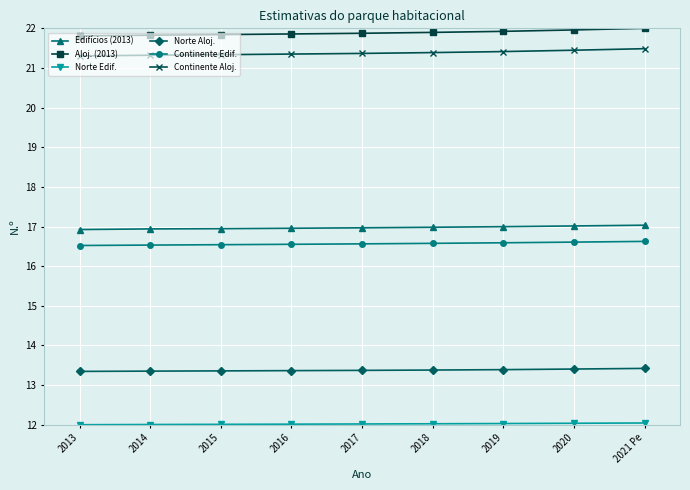

The Continente Aloj. series shows 9.4 at 2013. True or false?

False